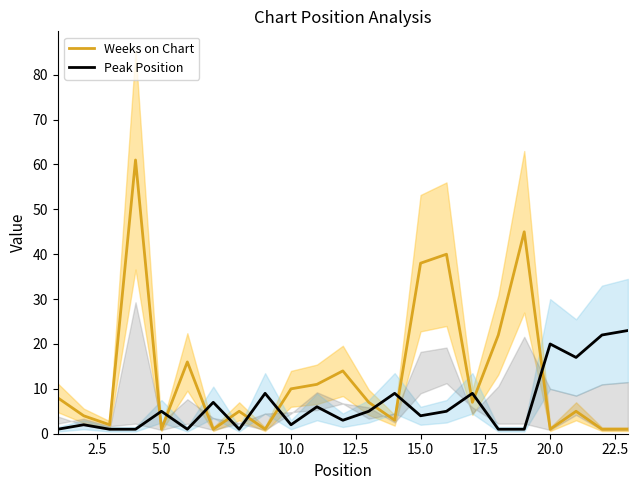

In Weeks on Chart, how many points are higher than both neighbors (excluding endpoints)?

7